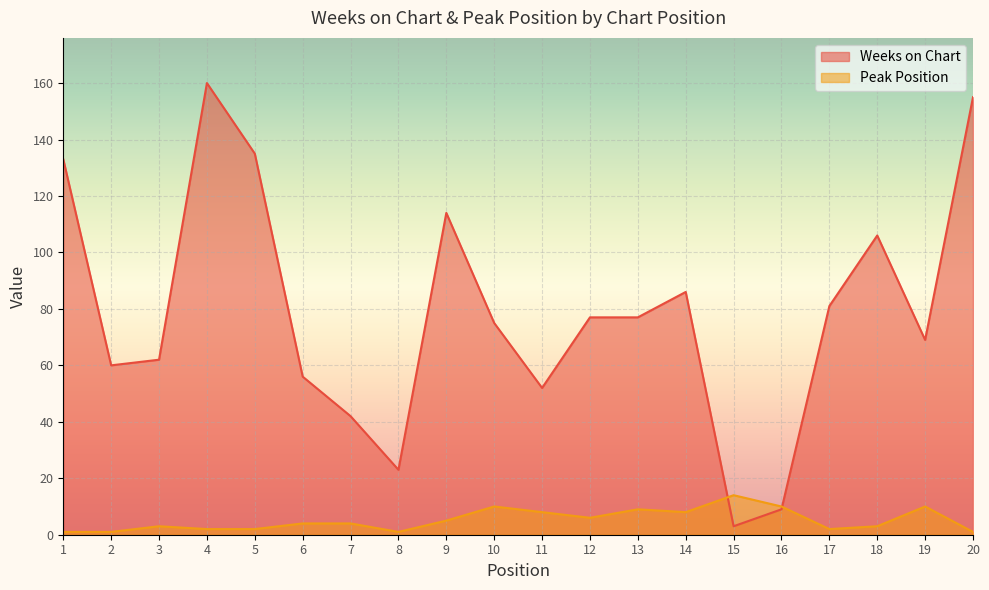

Which series has the largest range (max minus min)?

Weeks on Chart